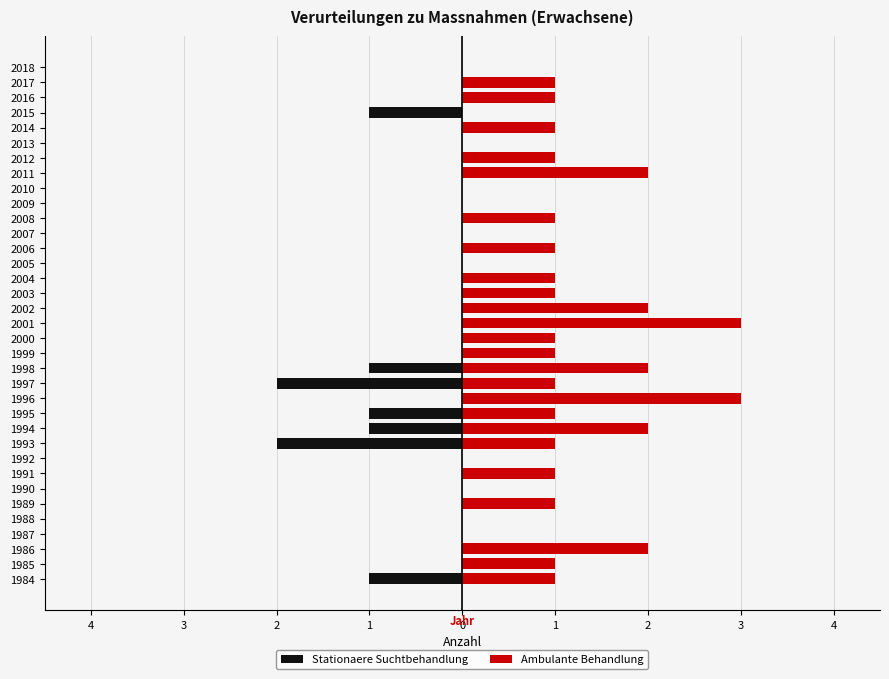

How many Stationaere Suchtbehandlung values are between 0 and 1?

28